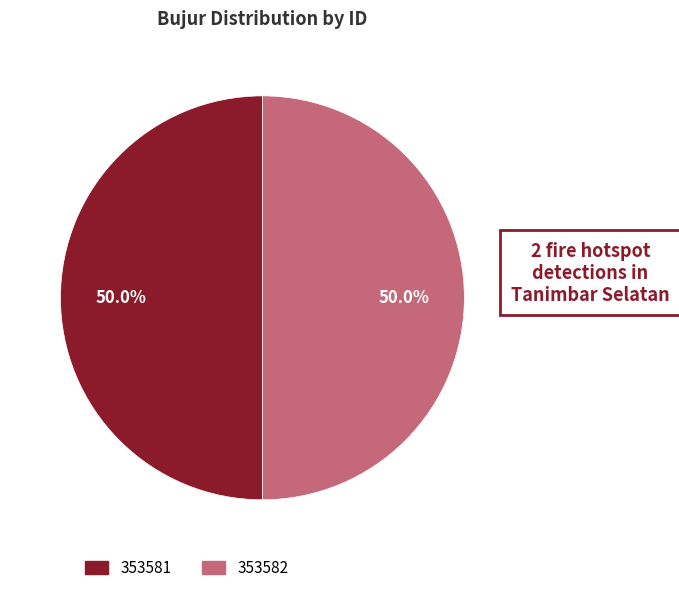

Approximately how many times larger is the value at 353582 compared to 353581?

1.0